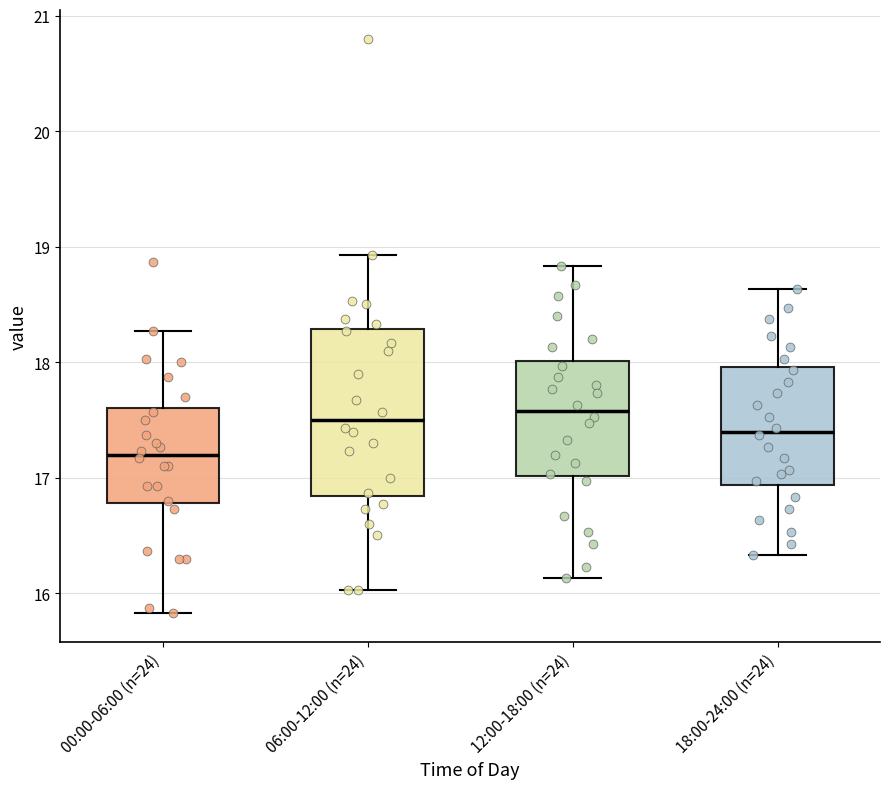

Comparing the boxes themselves (not the whiskers), which one is the tallest?

06:00-12:00 (n=24)